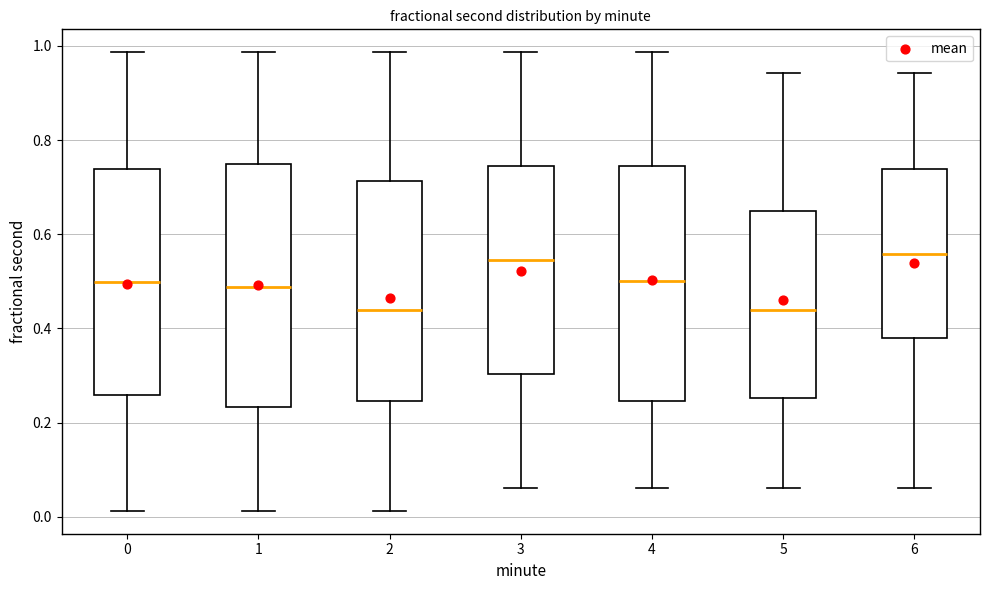

Reading left to right, transcribe this box plot: for each box, give where its median line is, the range the box spans, and where its two whiskers end, as read against the y-axis. The values are not printed on the chart, so give them approximately, as read against the axis.

0: median 0.50, box 0.26 to 0.74, whiskers 0.02 to 0.98
1: median 0.48, box 0.24 to 0.74, whiskers 0.02 to 0.98
2: median 0.44, box 0.24 to 0.72, whiskers 0.02 to 0.98
3: median 0.54, box 0.30 to 0.74, whiskers 0.06 to 0.98
4: median 0.50, box 0.24 to 0.74, whiskers 0.06 to 0.98
5: median 0.44, box 0.26 to 0.64, whiskers 0.06 to 0.94
6: median 0.56, box 0.38 to 0.74, whiskers 0.06 to 0.94